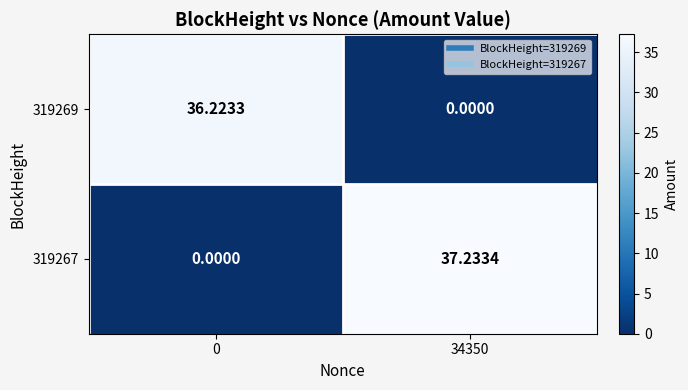

Which series changed the most between 0 and 34350?

319267